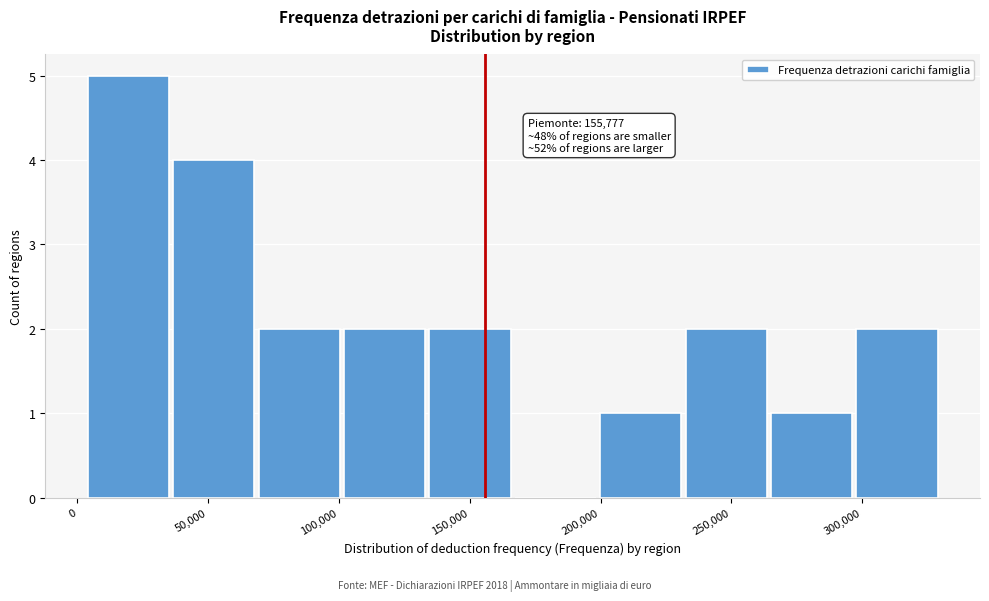

Which range on the x-axis has the tallest bar?

5000 to 35000